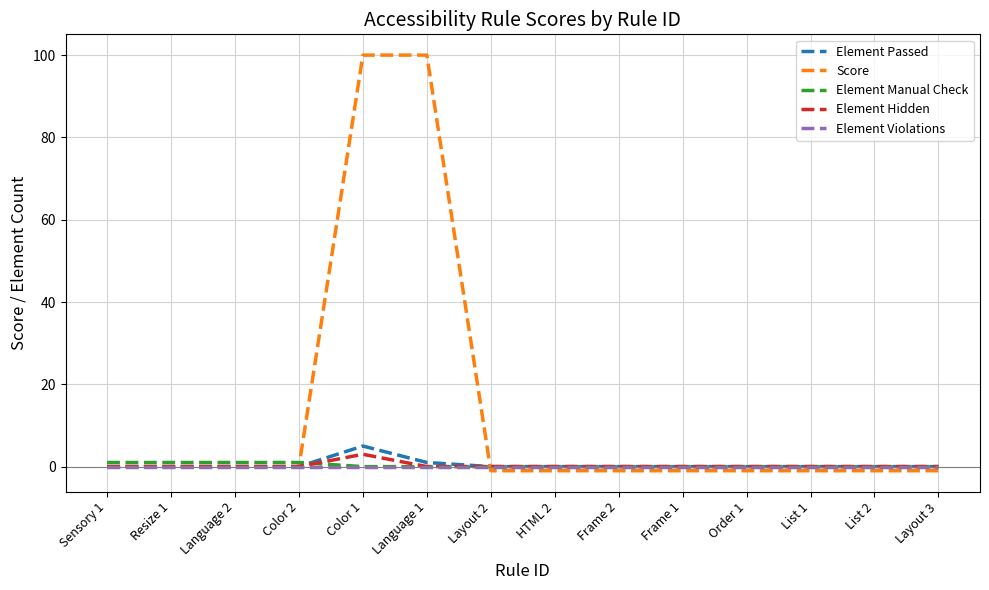

How many lines are shown in the chart?

5